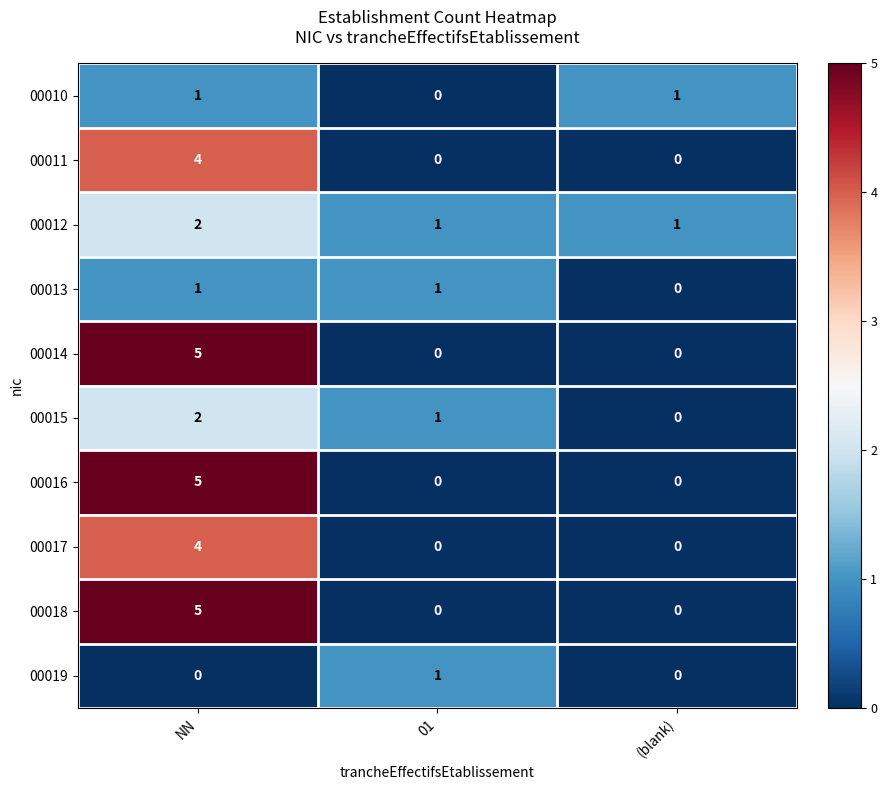

What is the sum of all 00018 values?

5